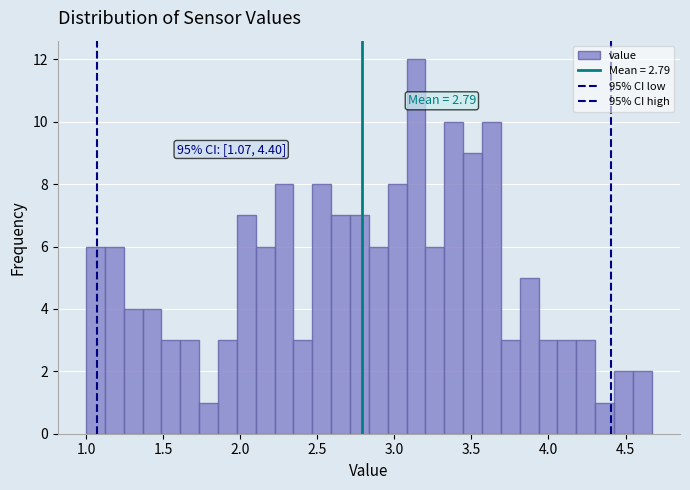

Around what value on the x-axis is the tallest bar? Give the approximate position of its centre, as read against the axis.

3.15